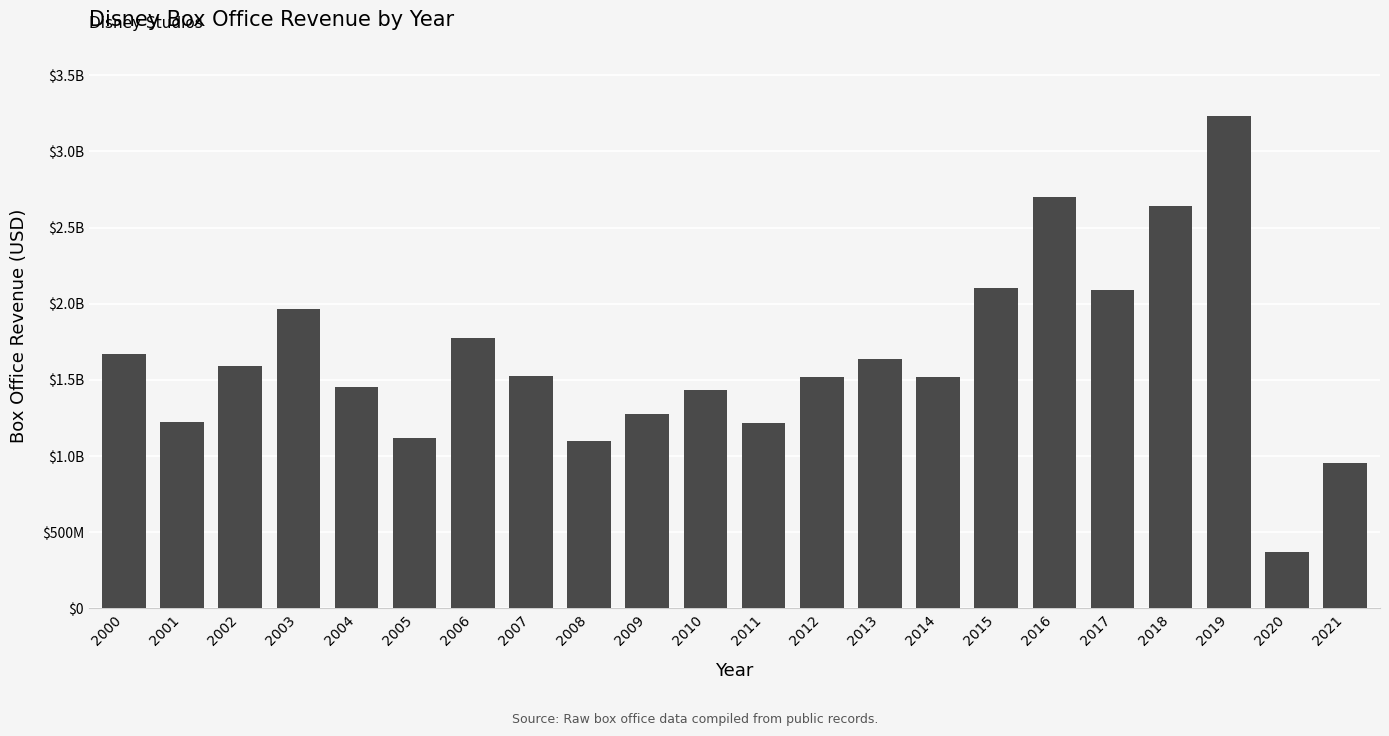

Between 2009 and 2012, which is larger?

2012